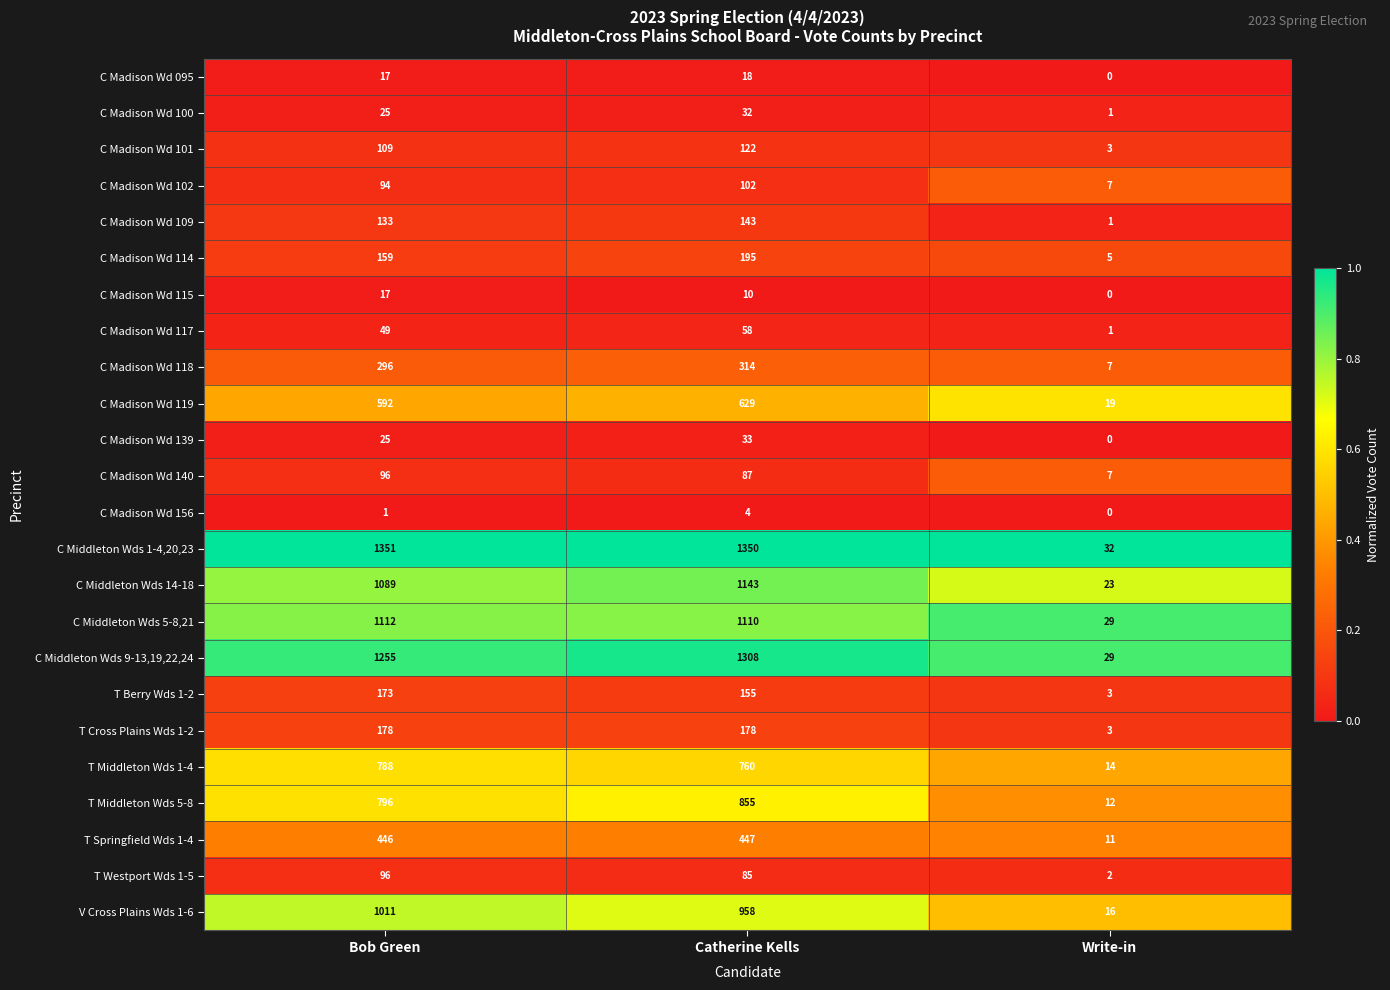

What is the difference between the maximum and minimum values in the C Madison Wd 114 series?

190